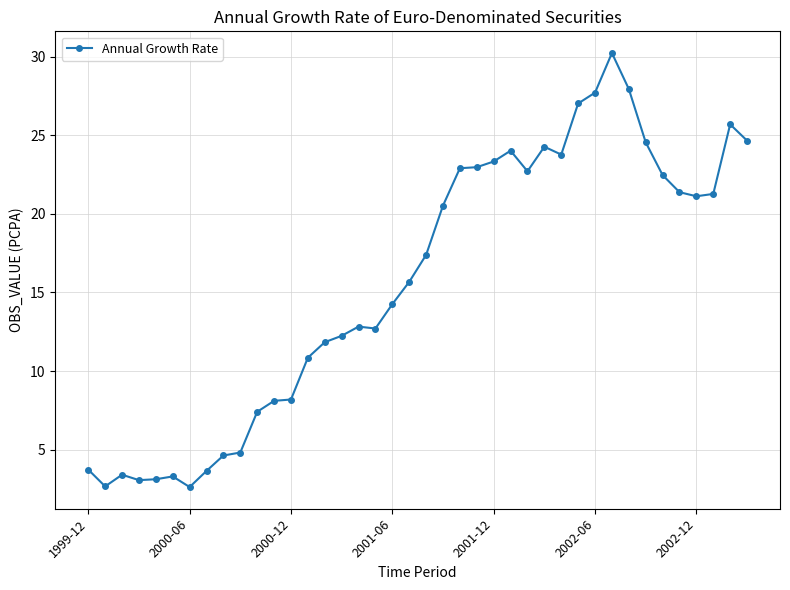

What is the average value?

15.6